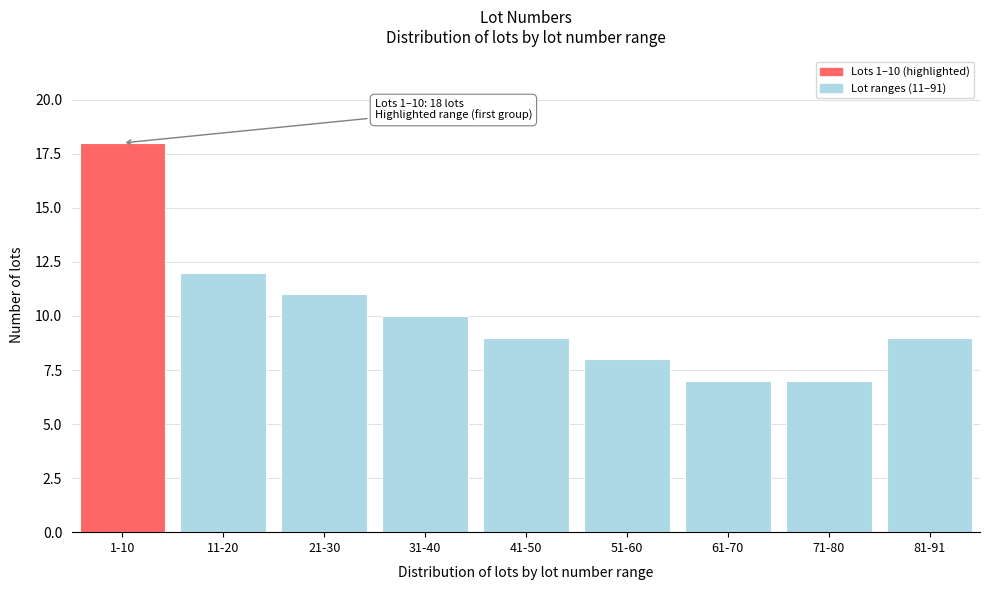

Reading left to right, what are all the values shown in this chart?

1-10=18	11-20=12	21-30=11	31-40=10	41-50=9	51-60=8	61-70=7	71-80=7	81-91=9